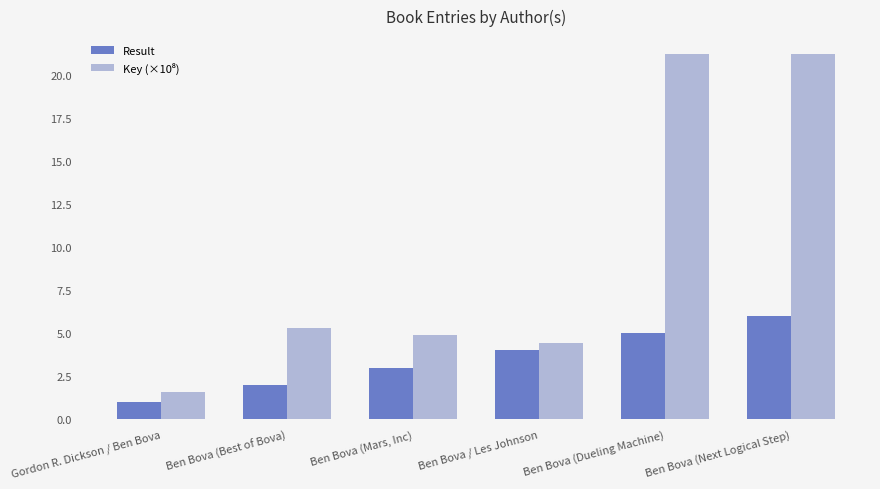

What is the difference between the highest and lowest values at Gordon R. Dickson / Ben Bova?

0.6